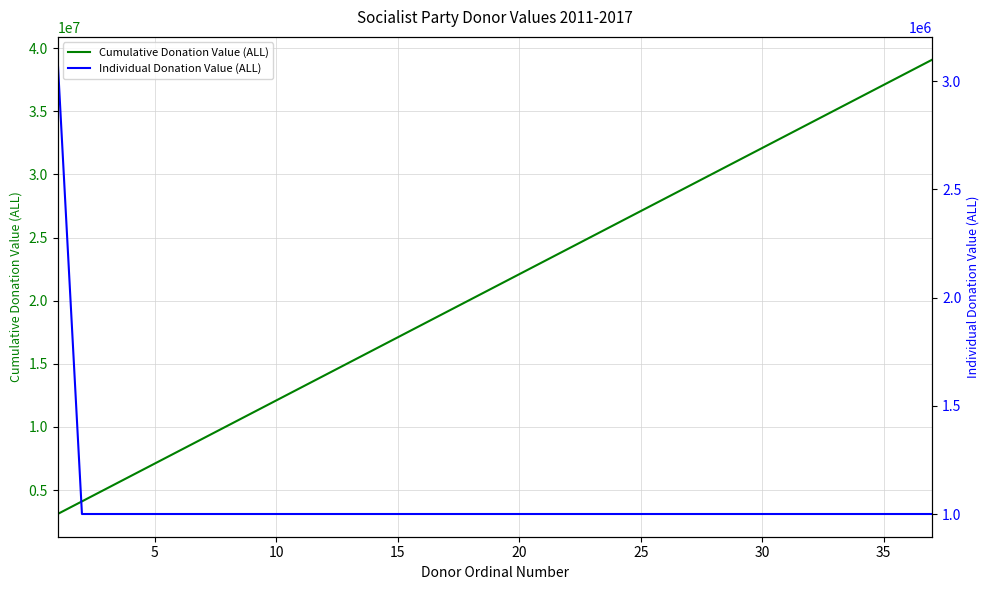

What is the highest value of the Cumulative Donation Value (ALL) series?

39100000